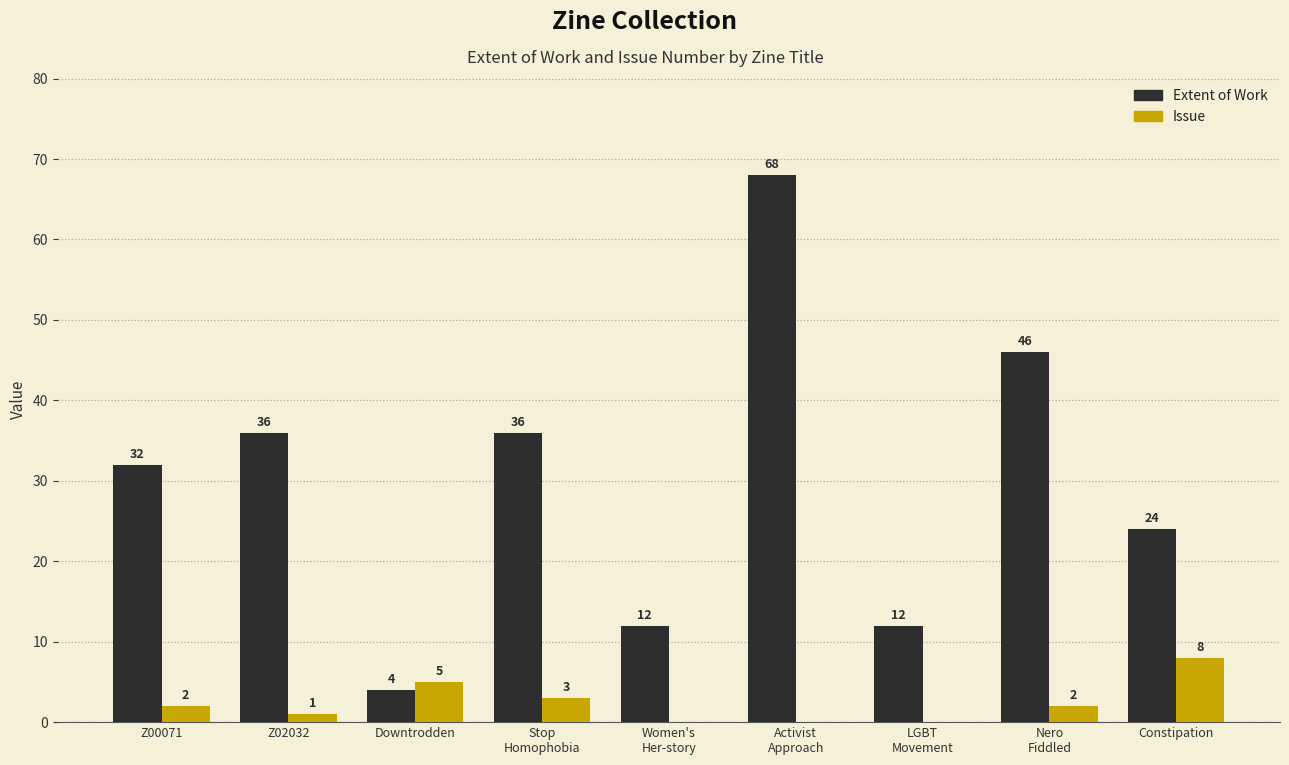

Reading left to right, transcribe all the data shown in this chart.

Extent of Work: Z00071=32	Z02032=36	Downtrodden=4	Stop
Homophobia=36	Women's
Her-story=12	Activist
Approach=68	LGBT
Movement=12	Nero
Fiddled=46	Constipation=24
Issue: Z00071=2	Z02032=1	Downtrodden=5	Stop
Homophobia=3	Women's
Her-story=0	Activist
Approach=0	LGBT
Movement=0	Nero
Fiddled=2	Constipation=8